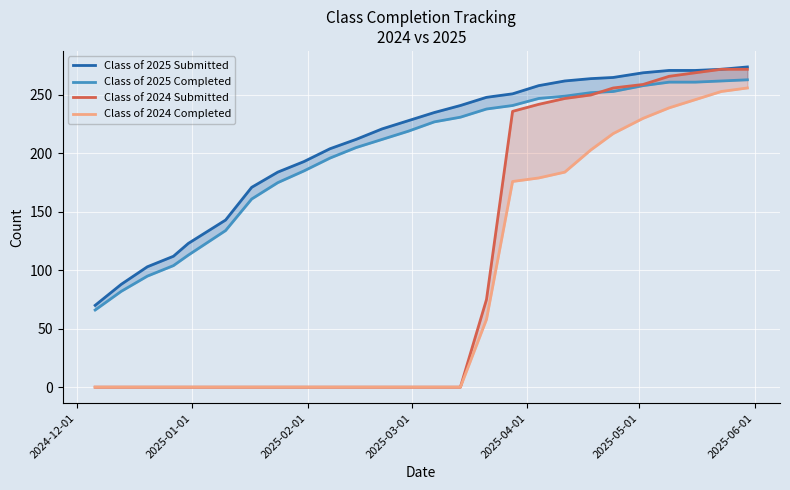

Reading left to right, extract all data points from this chart.

Class of 2025 Submitted: 70	88	103	112	123	143	171	184	193	204	212	221	228	235	241	248	251	258	262	264	265	269	271	271	272	274
Class of 2025 Completed: 66	82	95	104	113	134	161	175	185	196	205	212	219	227	231	238	241	247	249	252	253	258	261	261	262	263
Class of 2024 Submitted: 0	0	0	0	0	0	0	0	0	0	0	0	0	0	0	75	236	242	247	250	256	259	266	269	272	272
Class of 2024 Completed: 0	0	0	0	0	0	0	0	0	0	0	0	0	0	0	58	176	179	184	203	217	230	239	246	253	256